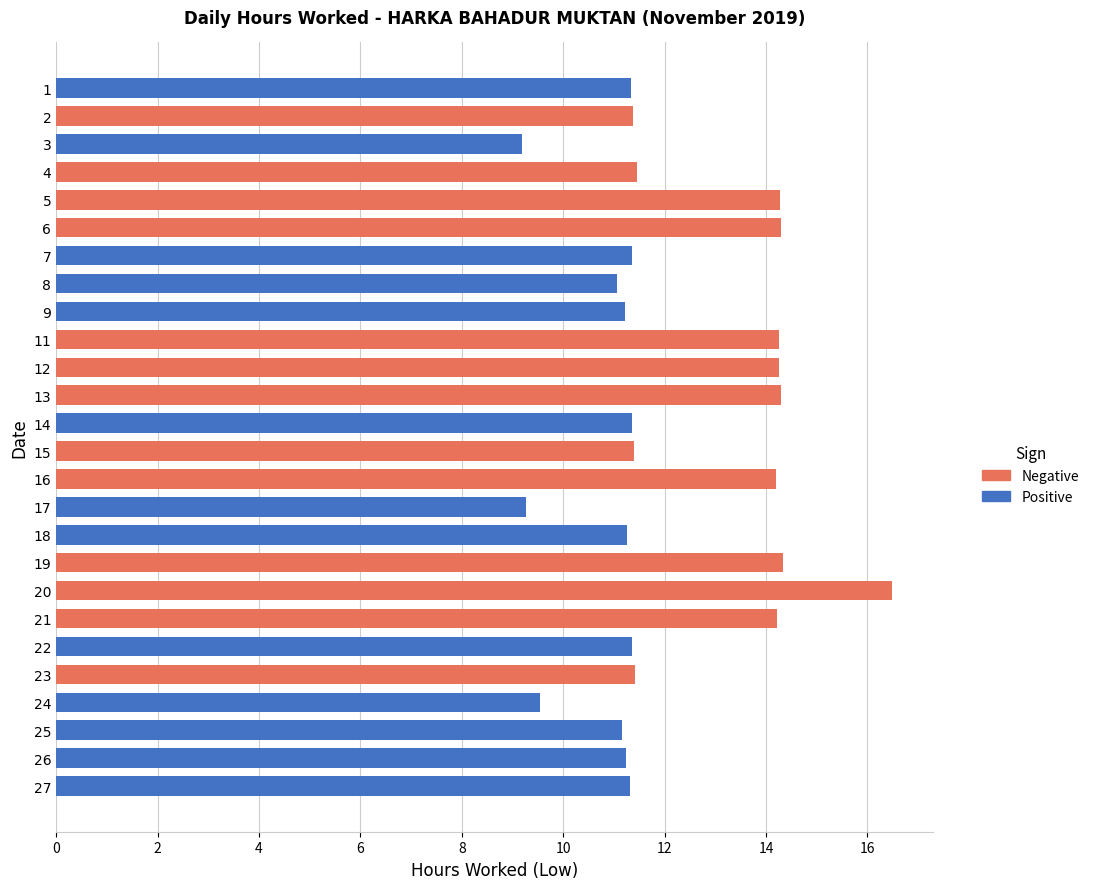

Does the chart contain any negative values?

No